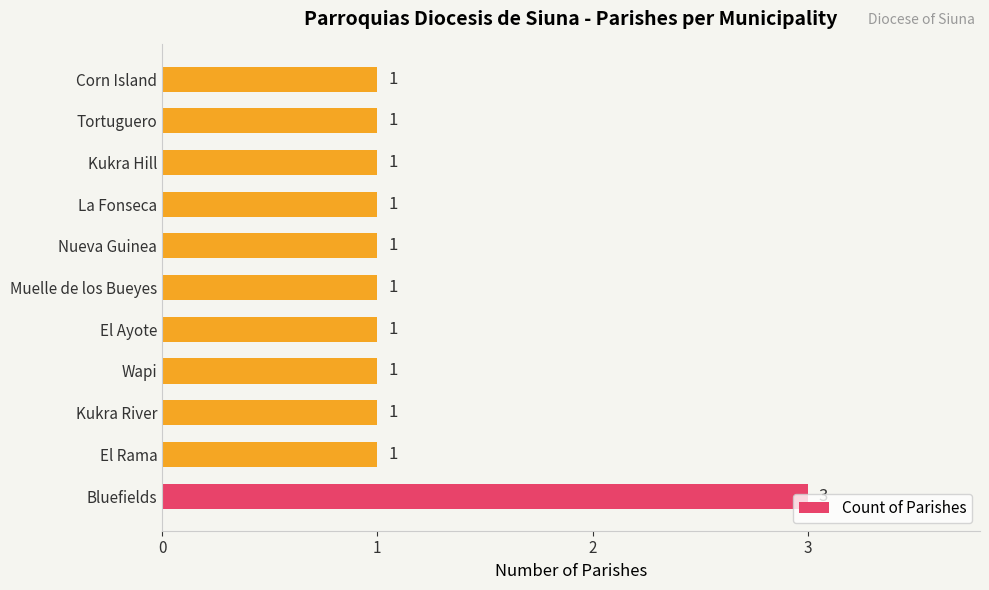

What is the ratio of the value at Nueva Guinea to the value at Wapi?

1.0